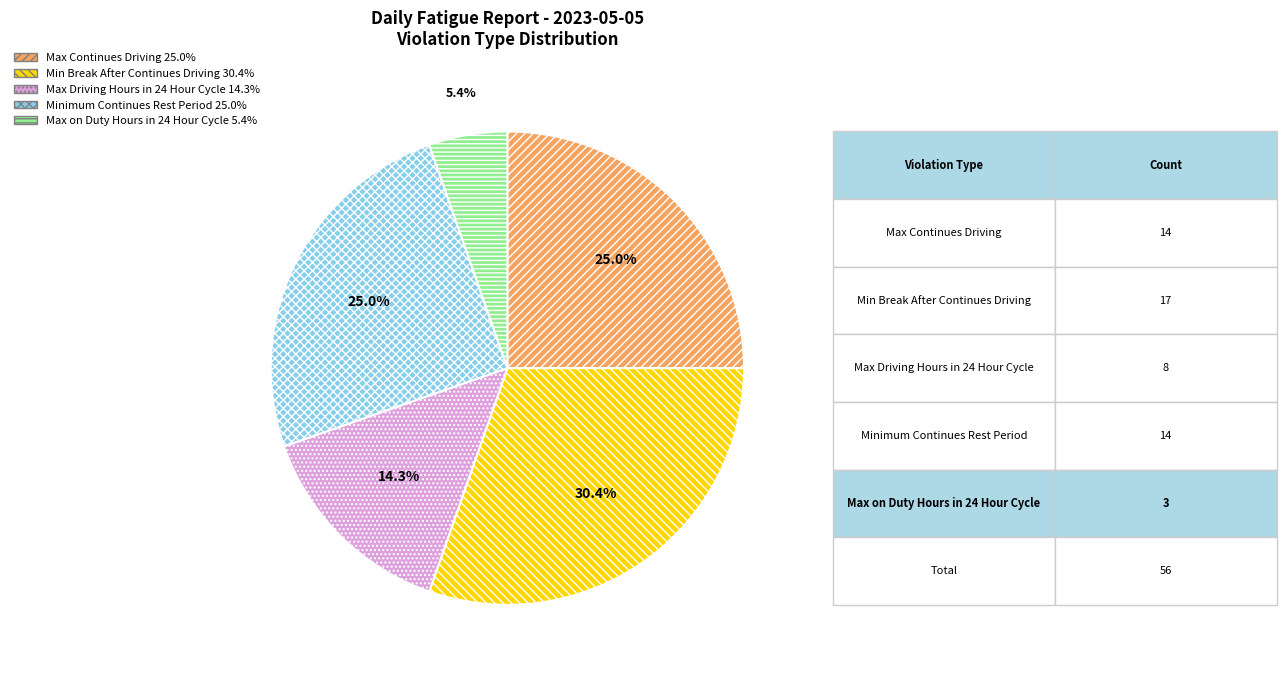

How much of the chart is everything except Max Driving Hours in 24 Hour Cycle?

85.7%